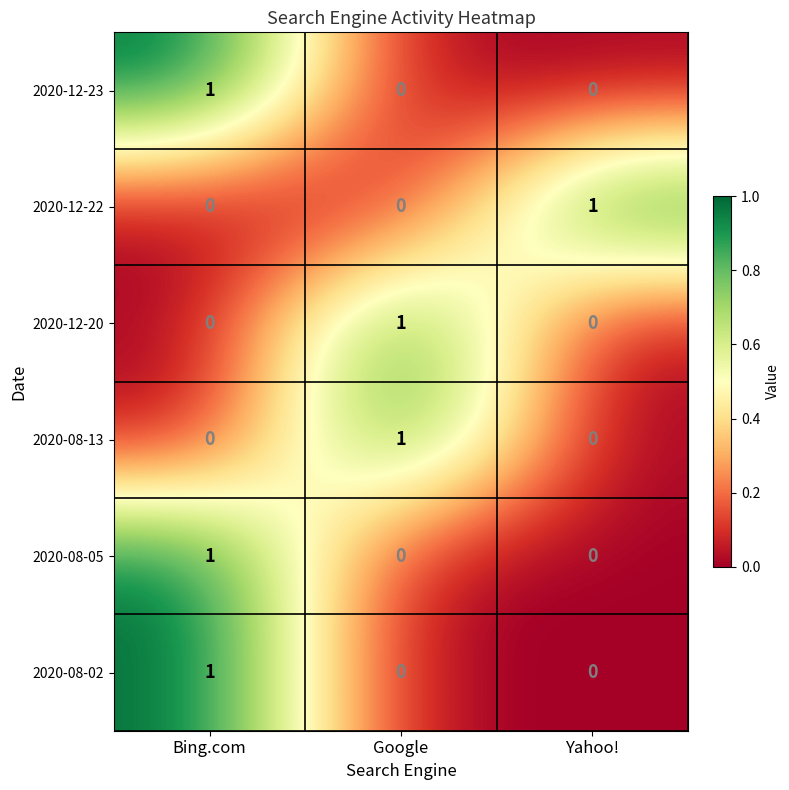

The value of 2020-12-23 at Yahoo! is 0. True or false?

True